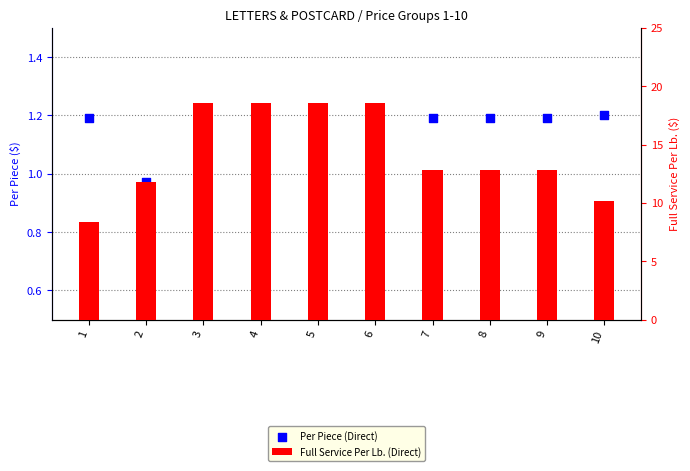

At how many categories does at least one series exceed 16?

4